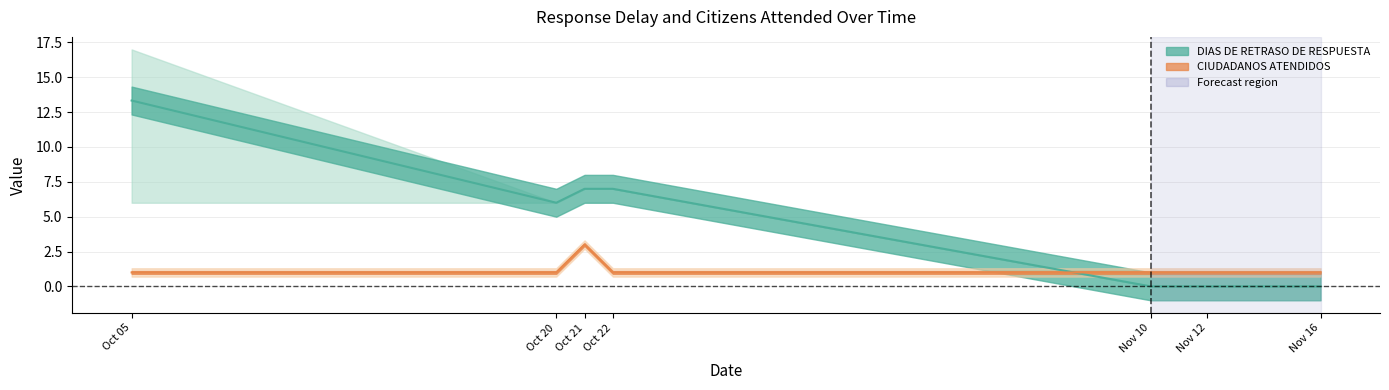

Which series ends up on top after the final intersection of DIAS DE RETRASO DE RESPUESTA and CIUDADANOS ATENDIDOS?

CIUDADANOS ATENDIDOS